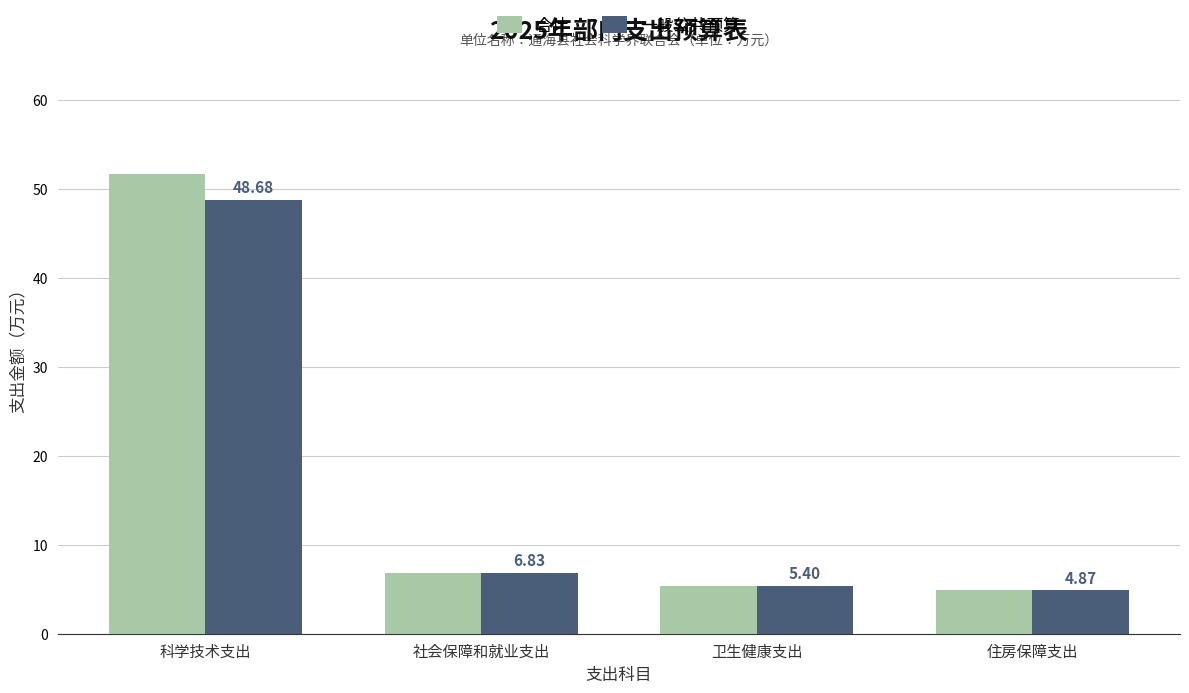

How many data points in 一般公共预算 are above 6?

2